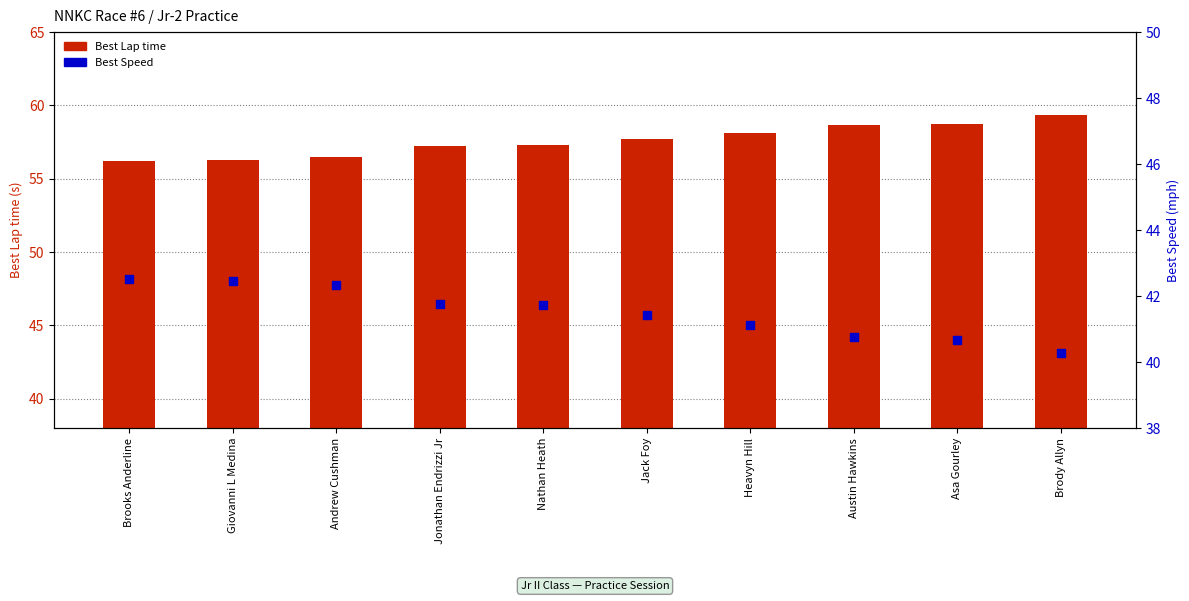

Which series reaches the minimum Y coordinate?

Best Speed